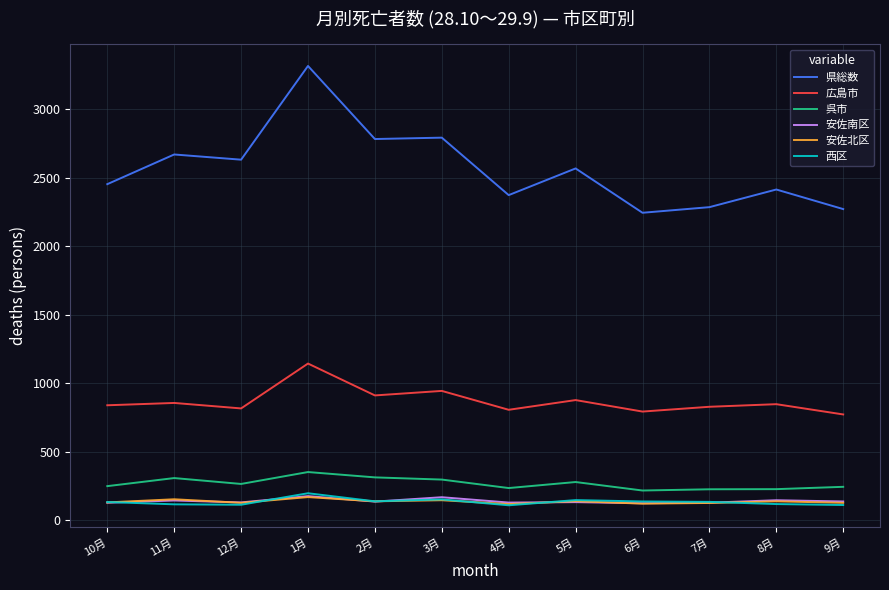

Where is the first local maximum for 県総数?

11月